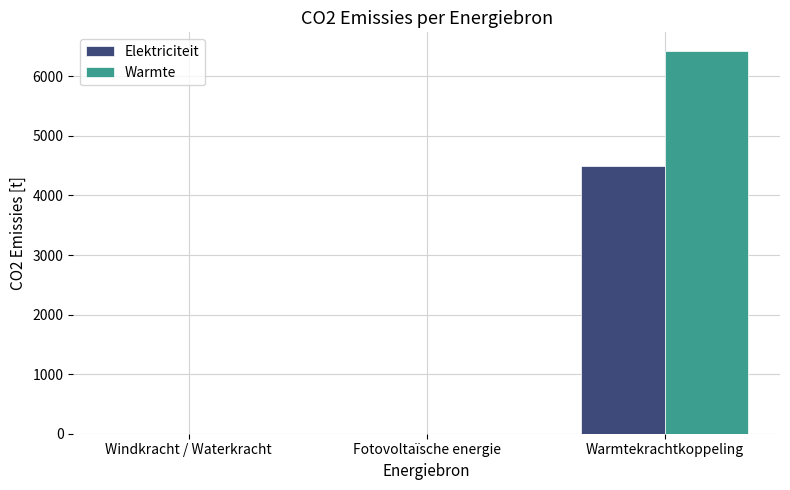

What is the approximate value of Warmte at Warmtekrachtkoppeling?

6418.0